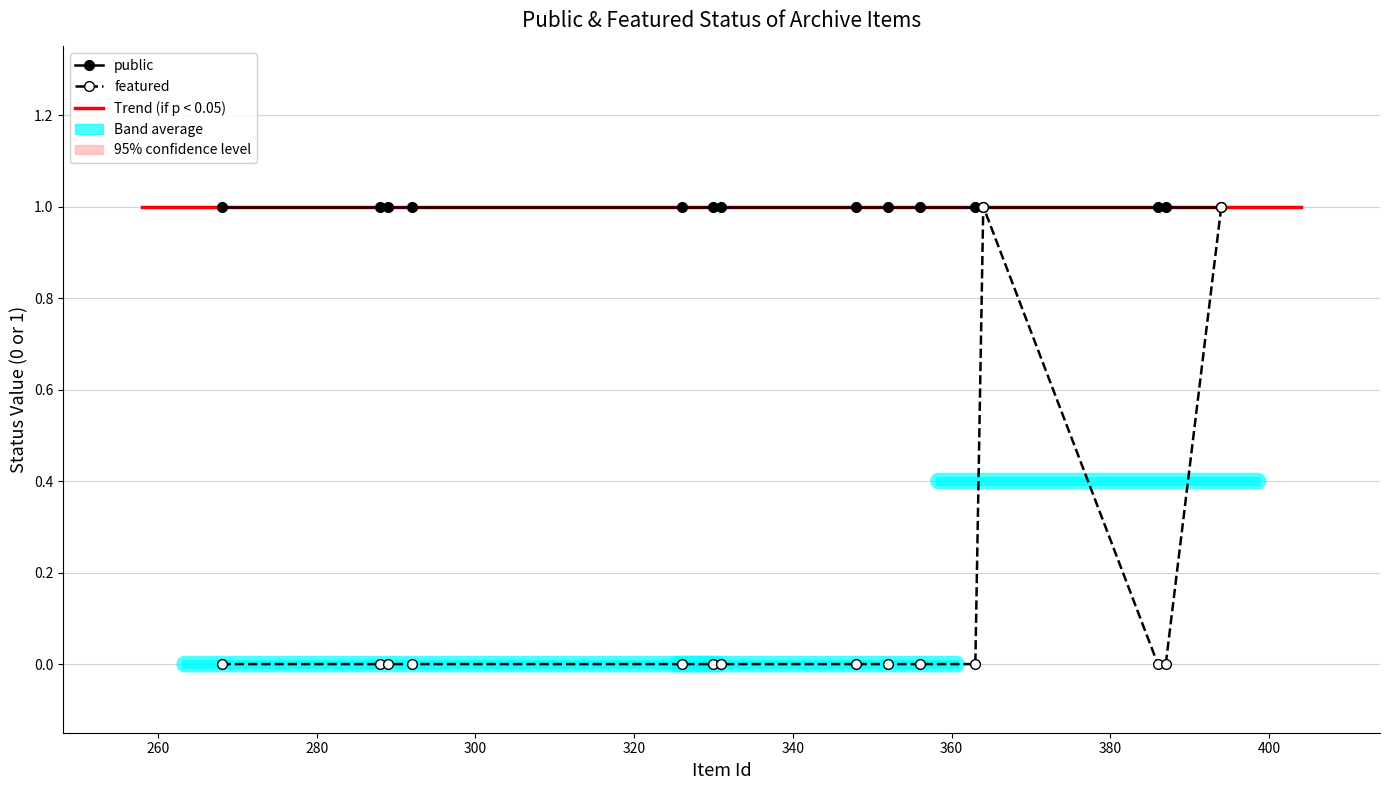

Is it true that public equals 1 at 2?

True